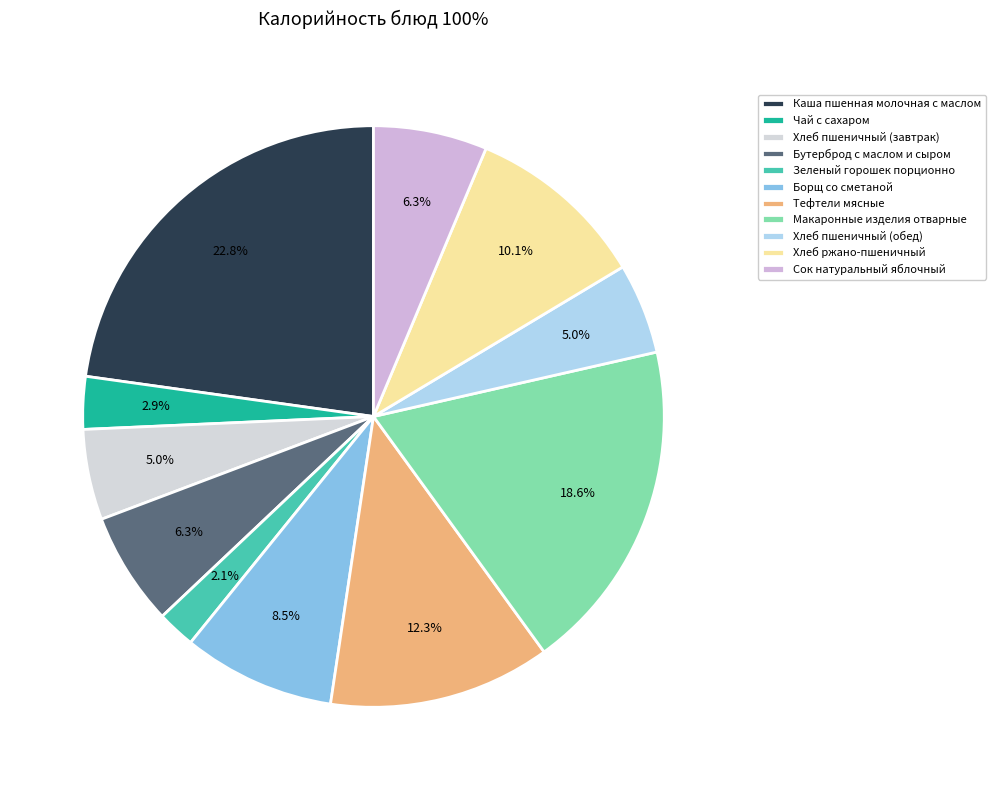

Is it true that Хлеб пшеничный (обед) is 1% of the pie?

False